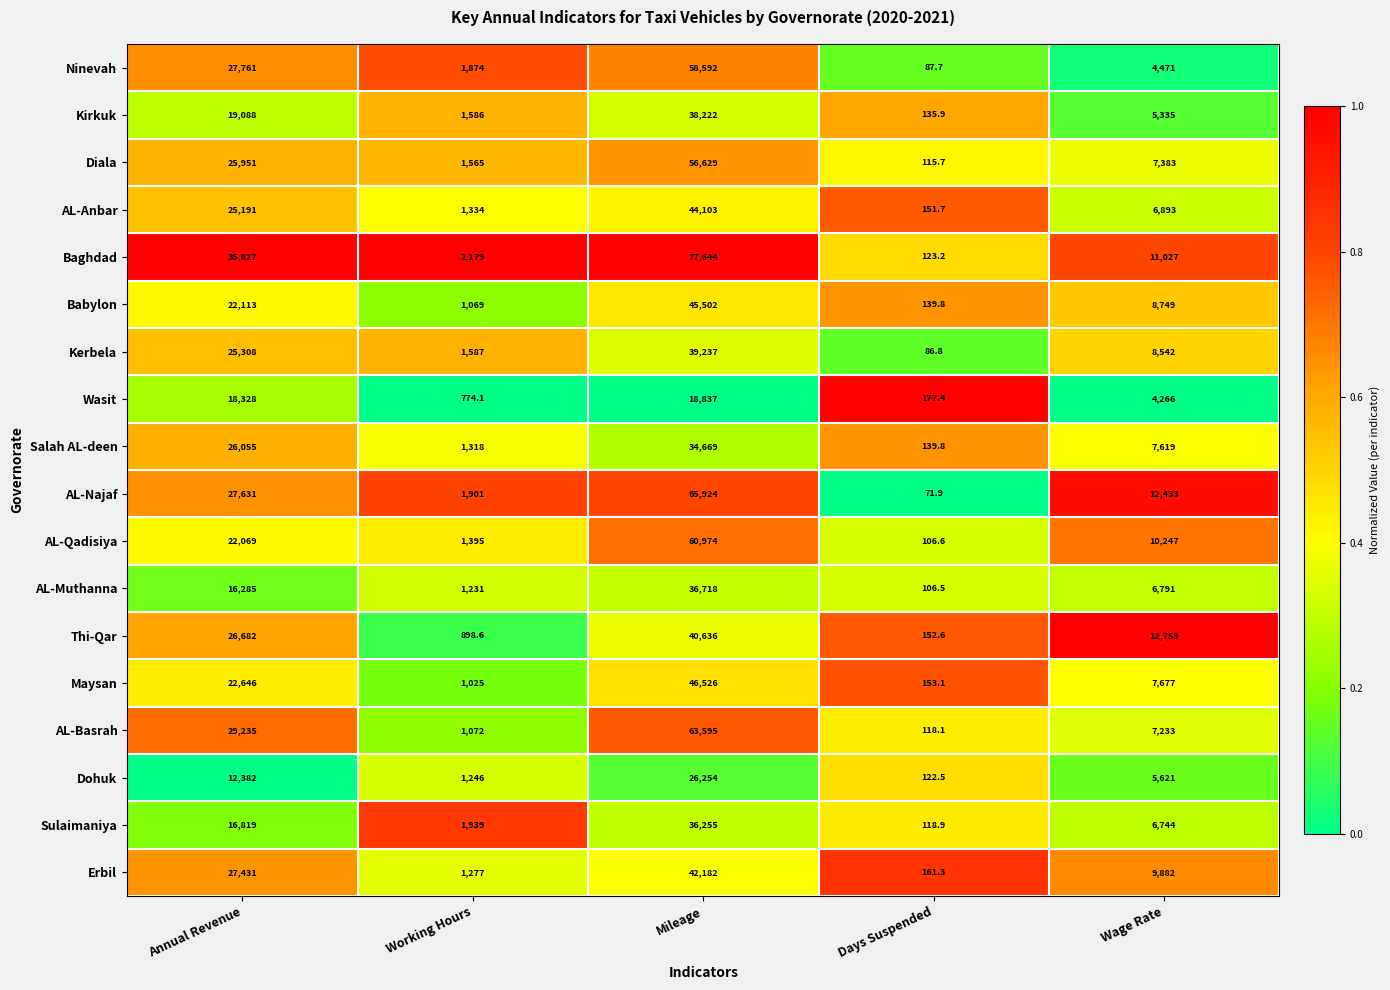

Between Mileage and Wage Rate, which series saw the biggest shift?

Baghdad